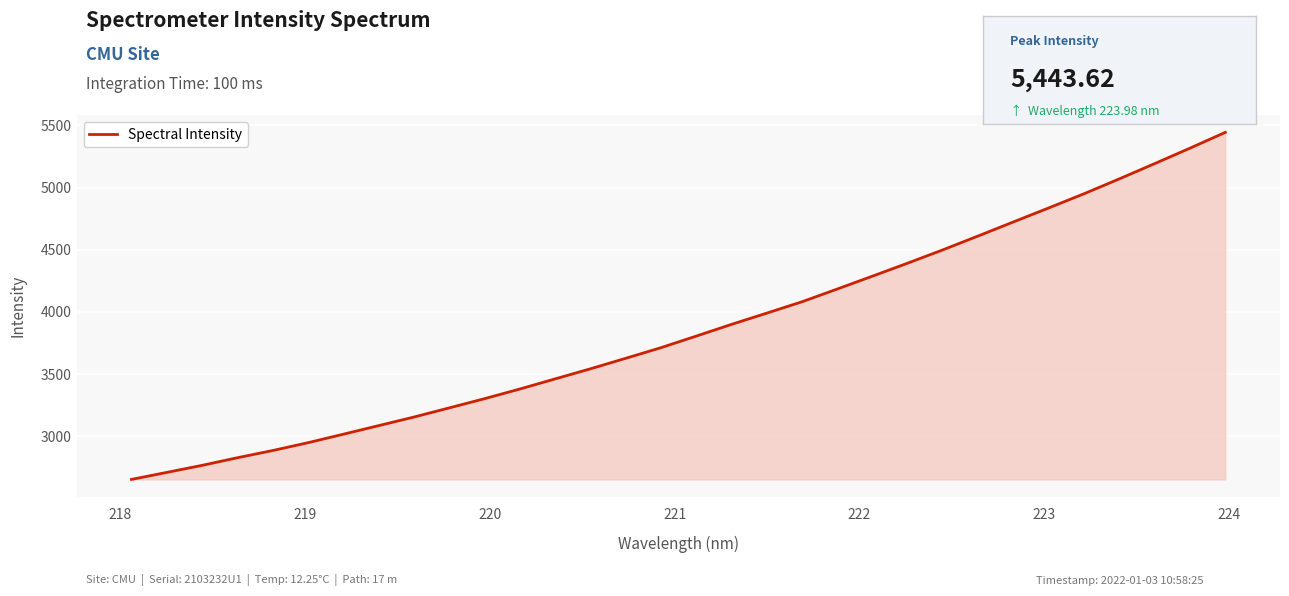

What is the greatest value displayed?

5443.6